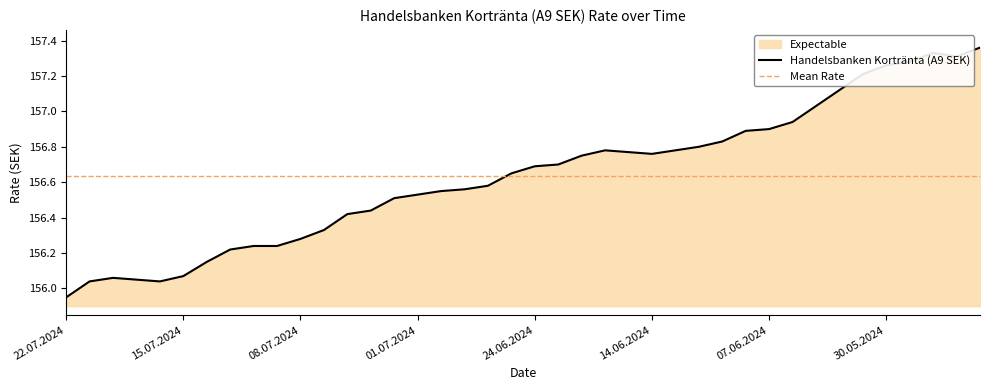

Which category has the lowest value in the Handelsbanken Kortränta (A9 SEK) series?

22.07.2024